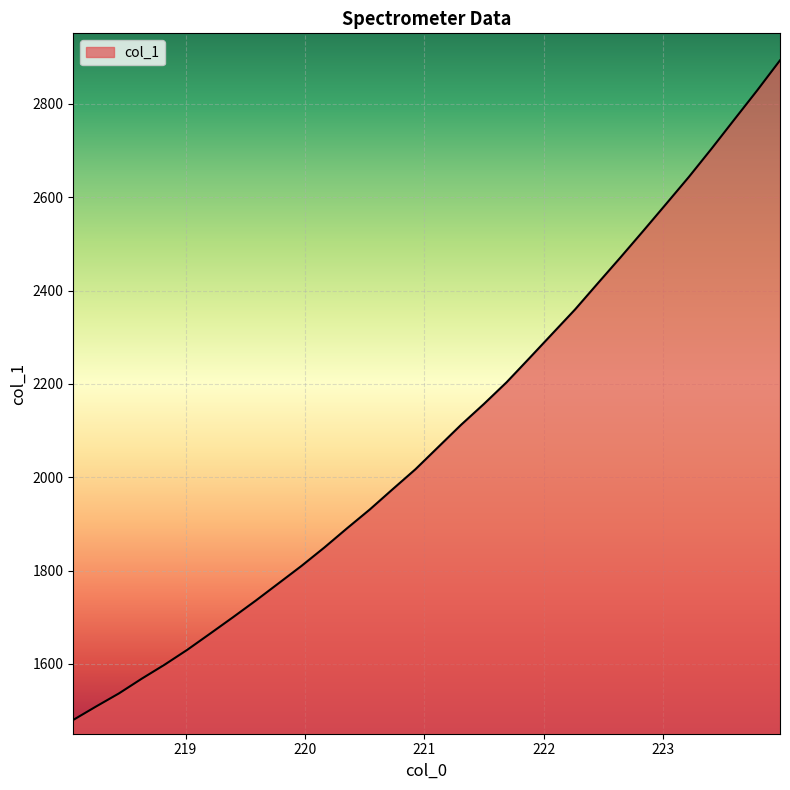

What is the maximum value shown in the chart?

2893.4